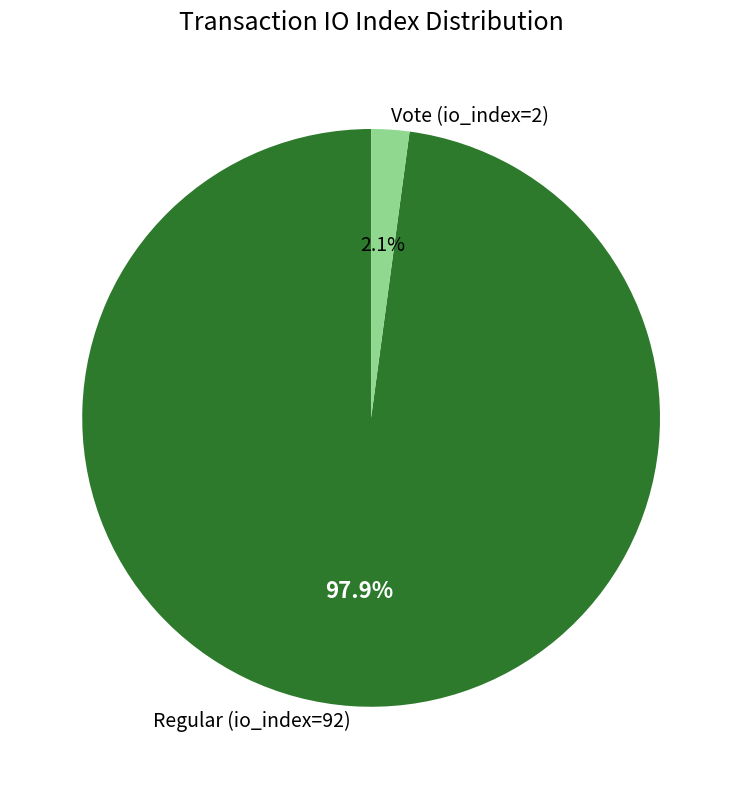

To the nearest percent, what portion does Regular (io_index=92) represent?

98%